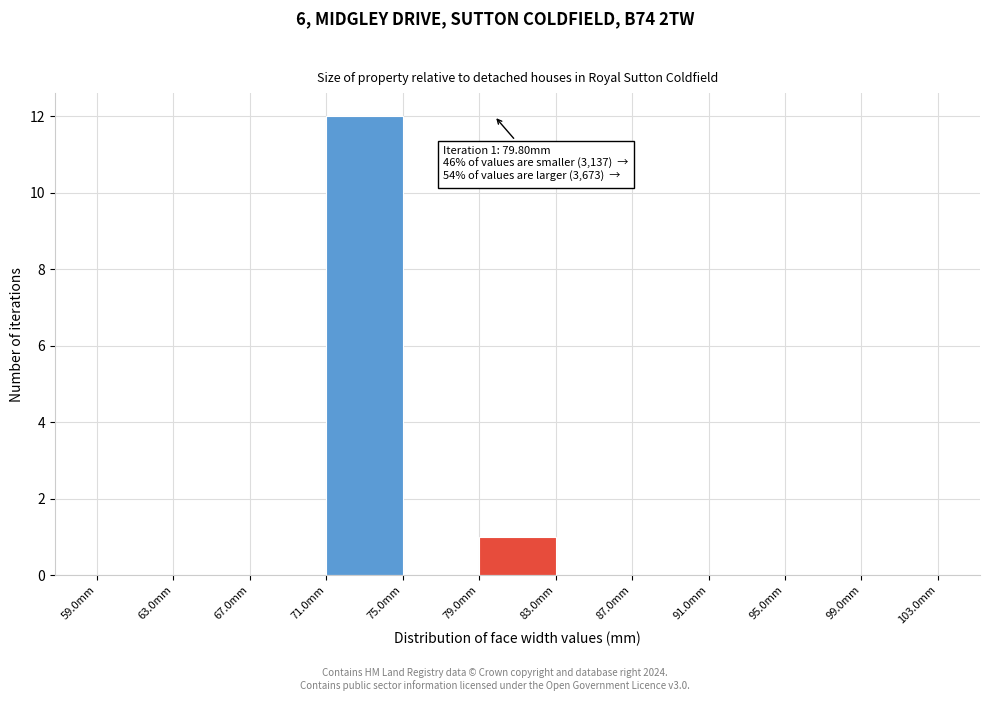

Which range on the x-axis has the tallest bar?

71 to 75